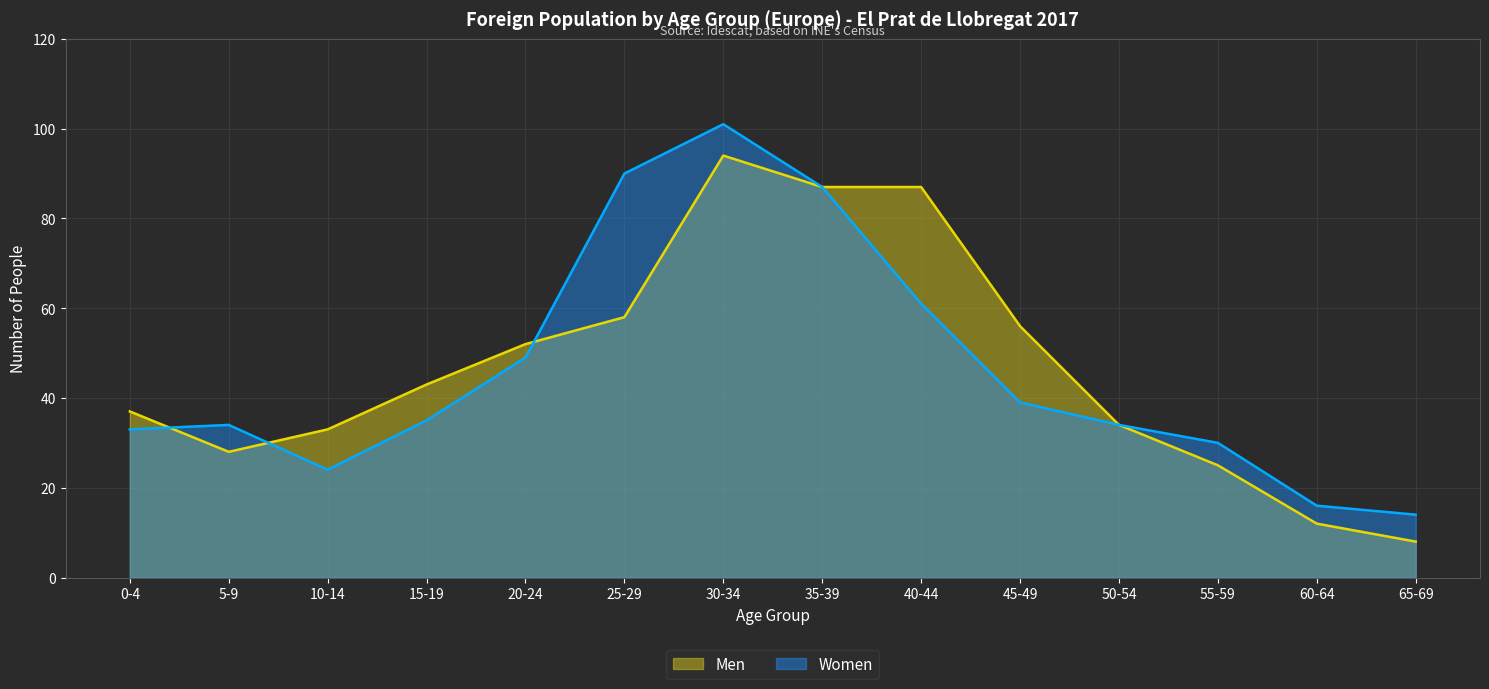

Rank the series at 45-49 from highest to lowest value.

Men, Women